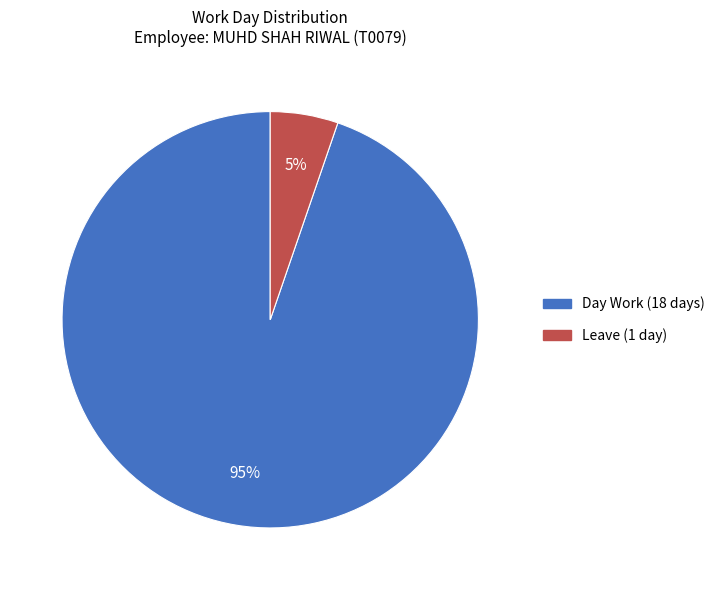

To the nearest percent, what is the average slice percentage?

50%